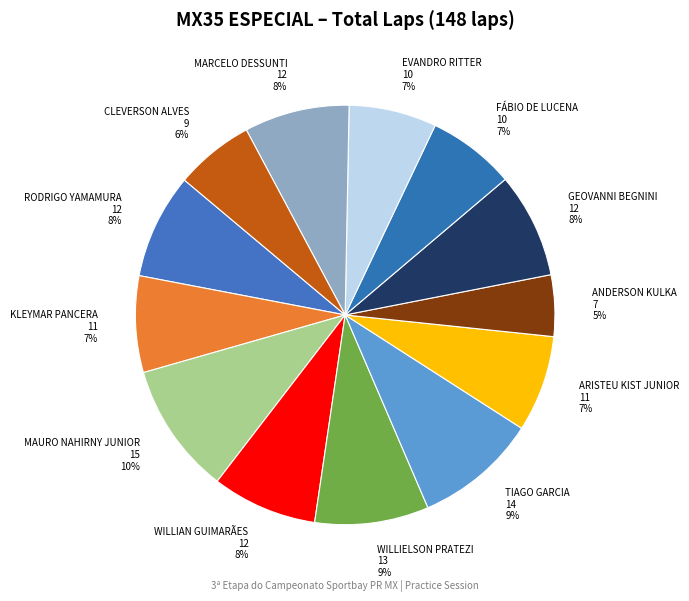

To the nearest percent, what is the combined percentage of EVANDRO RITTER and KLEYMAR PANCERA?

14%